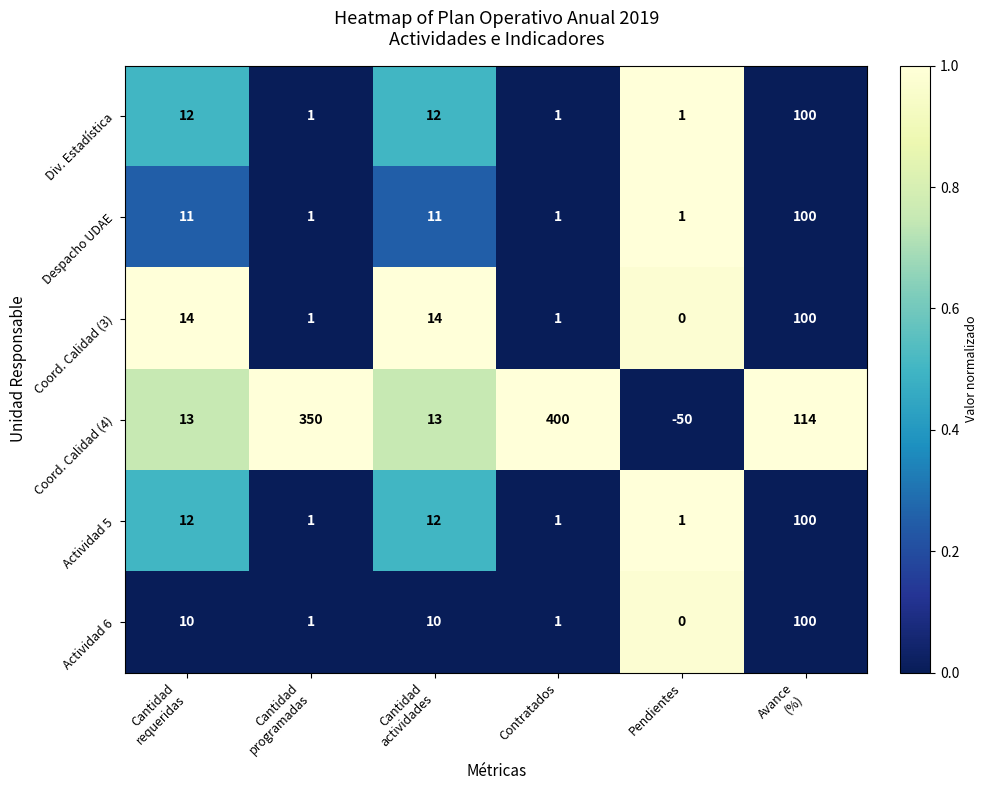

What is the maximum value shown in the chart?

400